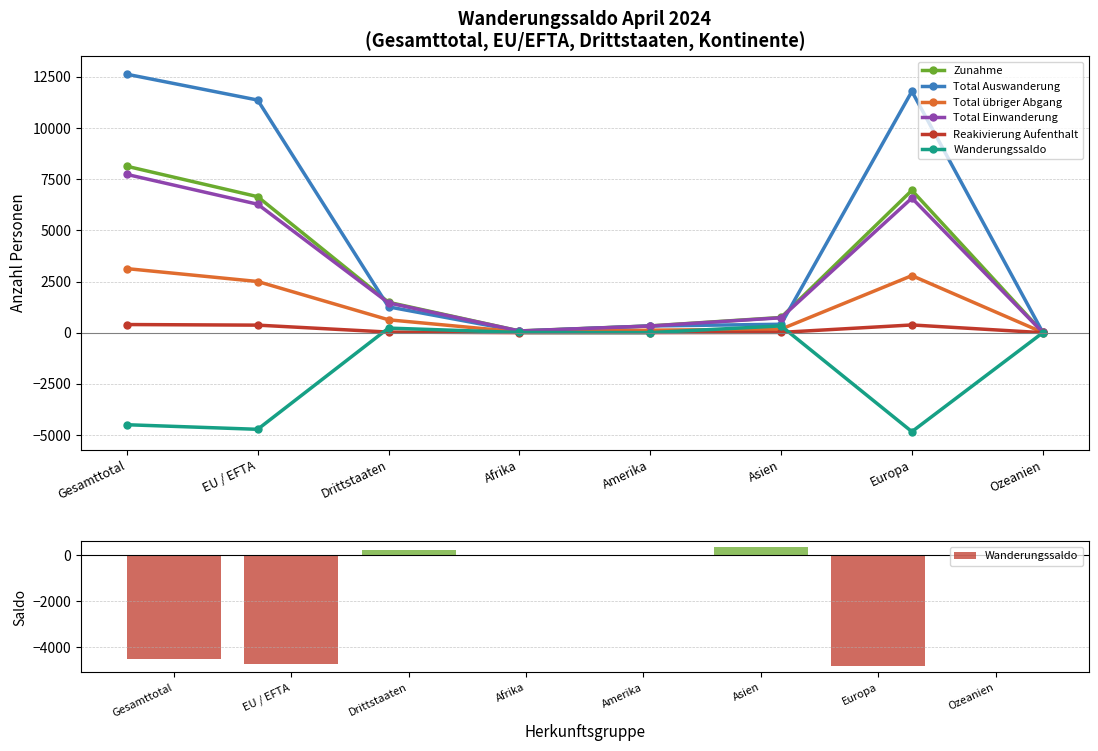

Reading right to left, extract all data points from this chart.

Zunahme: 16	6954	743	331	86	1486	6644	8130
Total Auswanderung: 19	11789	412	328	75	1262	11364	12626
Total übriger Abgang: 13	2787	173	122	35	630	2500	3130
Total Einwanderung: 16	6576	729	327	84	1457	6275	7732
Reakivierung Aufenthalt: 0	378	14	4	2	29	369	398
Wanderungssaldo: -3	-4835	331	3	11	224	-4720	-4496